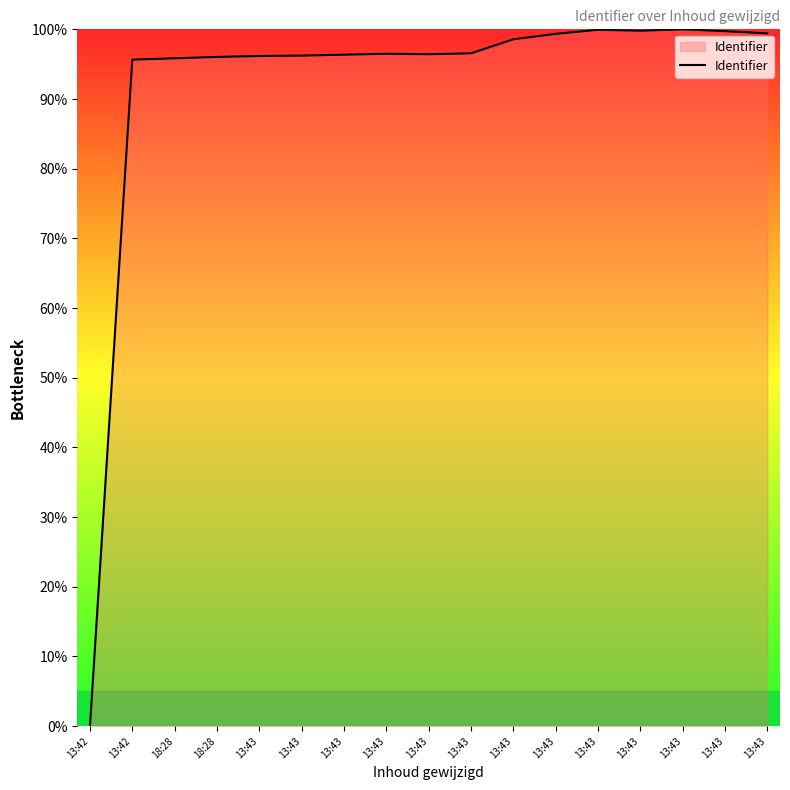

How many series are shown in this chart?

1